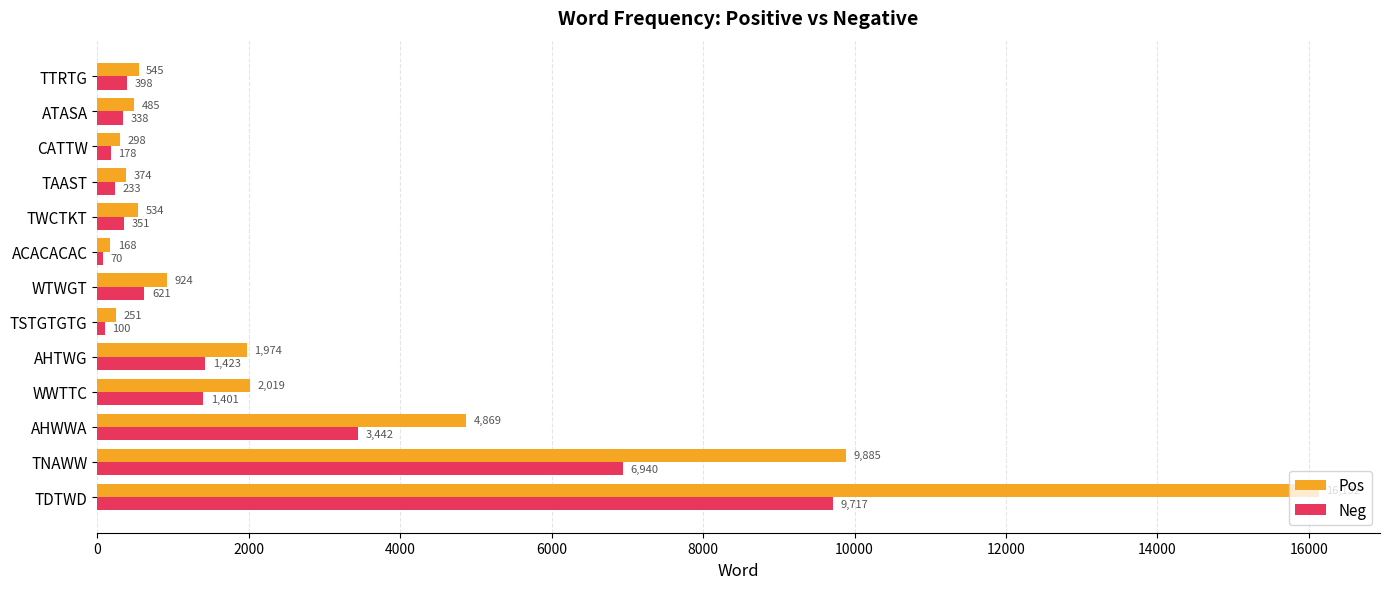

Which series has the largest total across all categories?

Pos